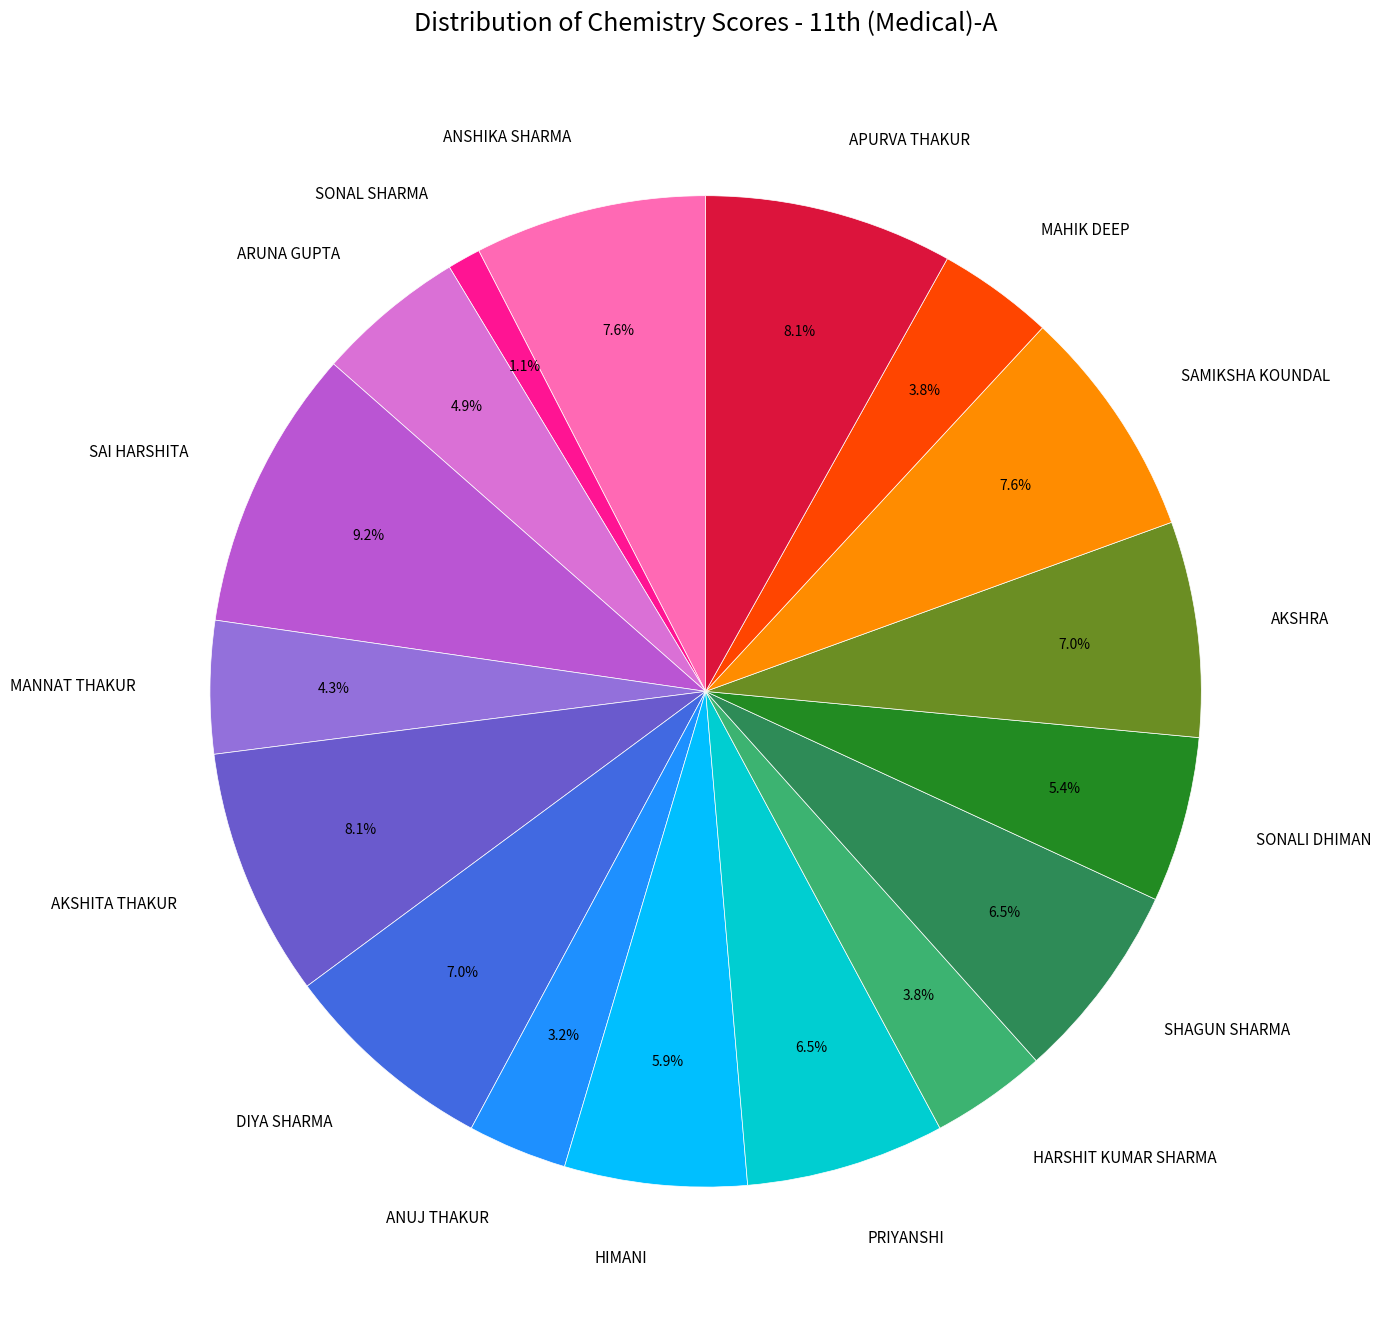

Does ARUNA GUPTA represent more than half of the total?

No